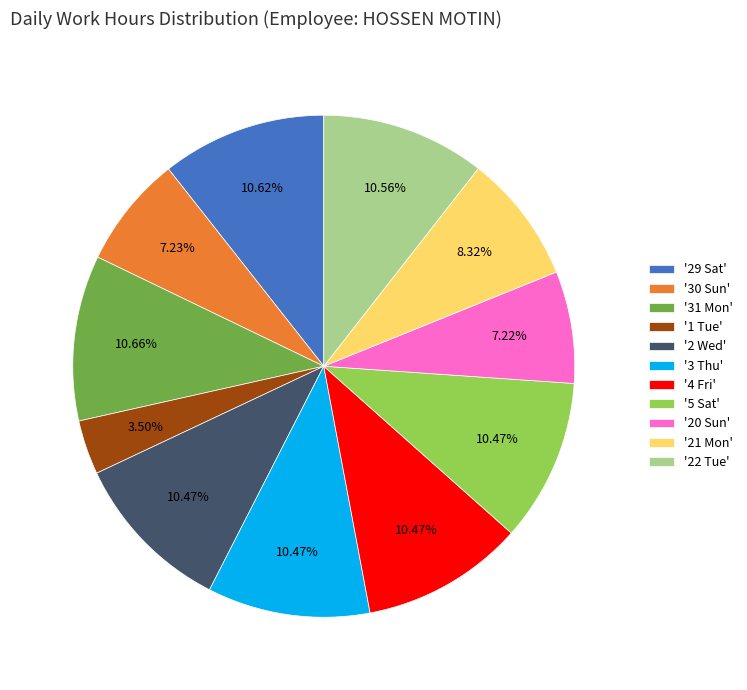

Between '31 Mon' and '21 Mon', which is larger?

'31 Mon'